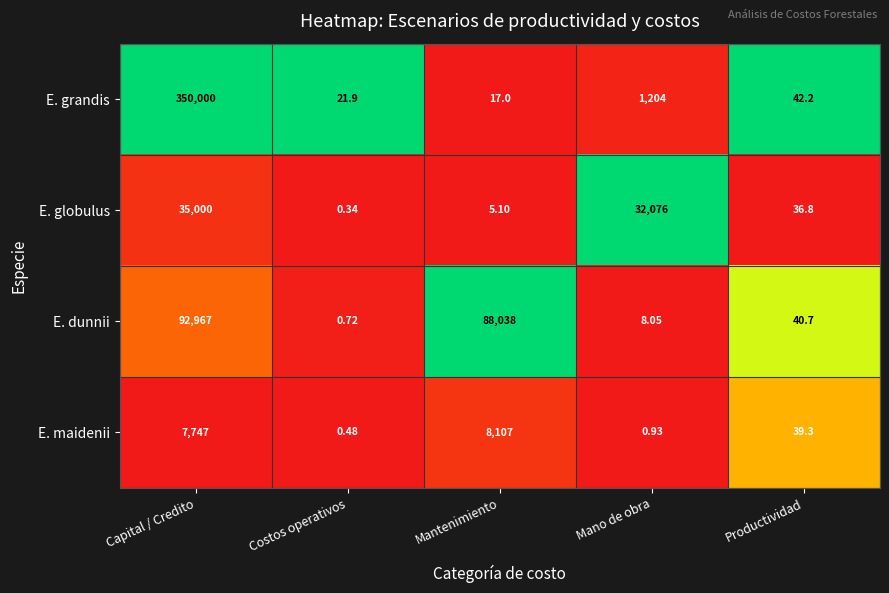

At which label does E. maidenii first exceed 39?

Capital / Credito